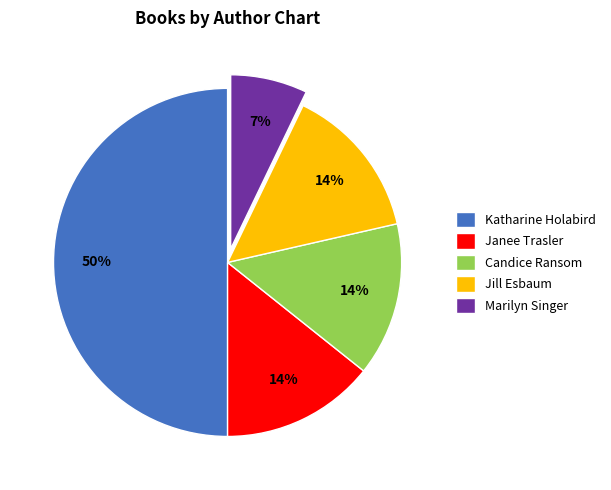

To the nearest percent, what is the average slice percentage?

20%